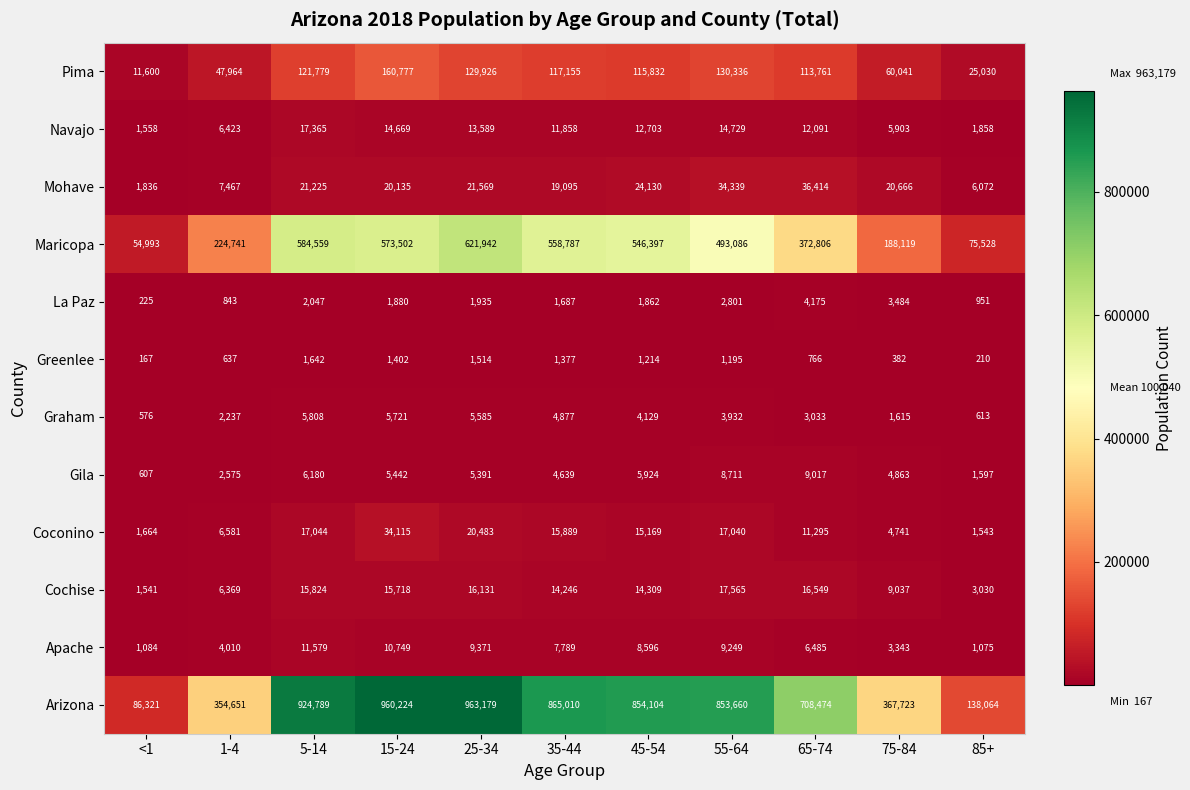

How many distinct data groups are displayed?

12